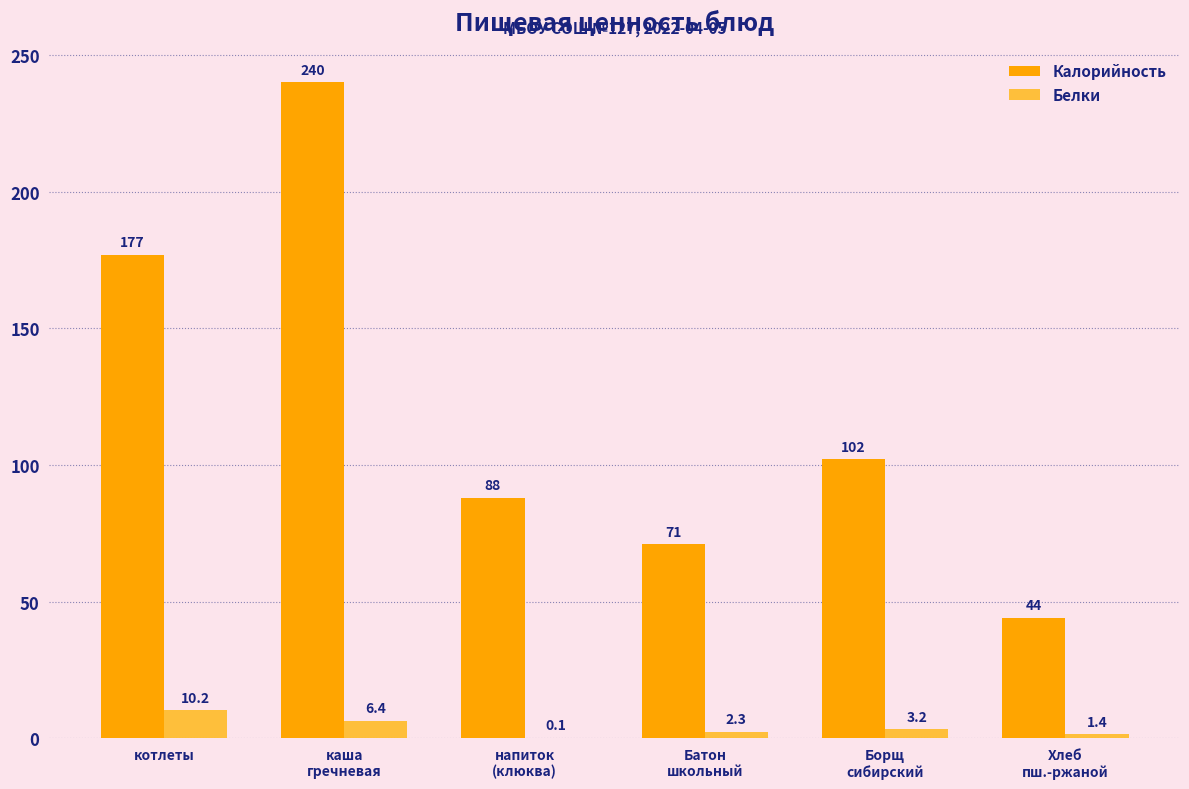

Reading right to left, extract all data points from this chart.

Калорийность: Хлеб
пш.-ржаной=44.0	Борщ
сибирский=102.0	Батон
школьный=71.0	напиток
(клюква)=88.0	каша
гречневая=240.0	котлеты=177.0
Белки: Хлеб
пш.-ржаной=1.4	Борщ
сибирский=3.2	Батон
школьный=2.3	напиток
(клюква)=0.1	каша
гречневая=6.4	котлеты=10.2